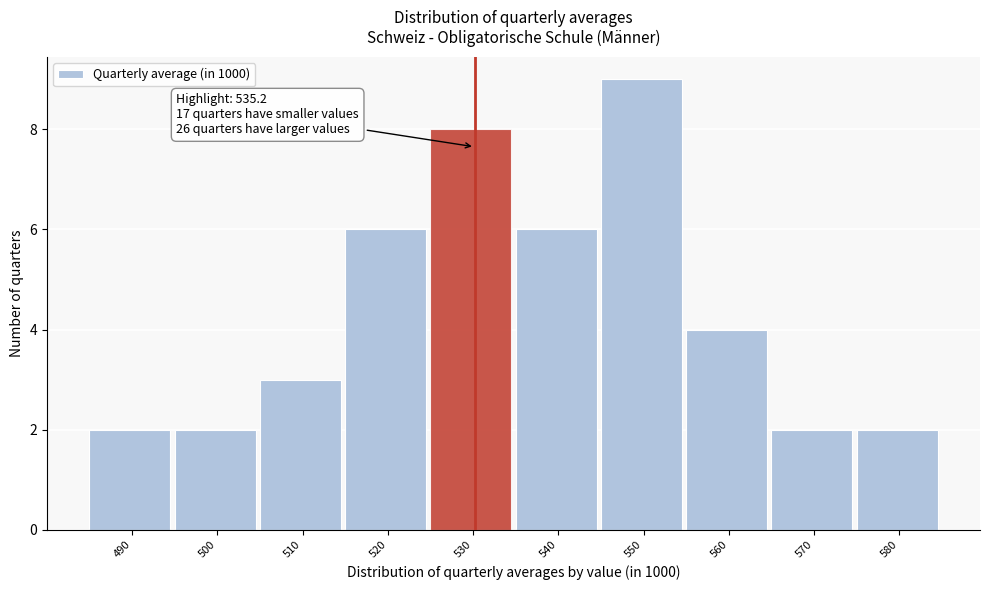

Reading left to right, list all the values displayed in this chart.

490=2	500=2	510=3	520=6	530=8	540=6	550=9	560=4	570=2	580=2